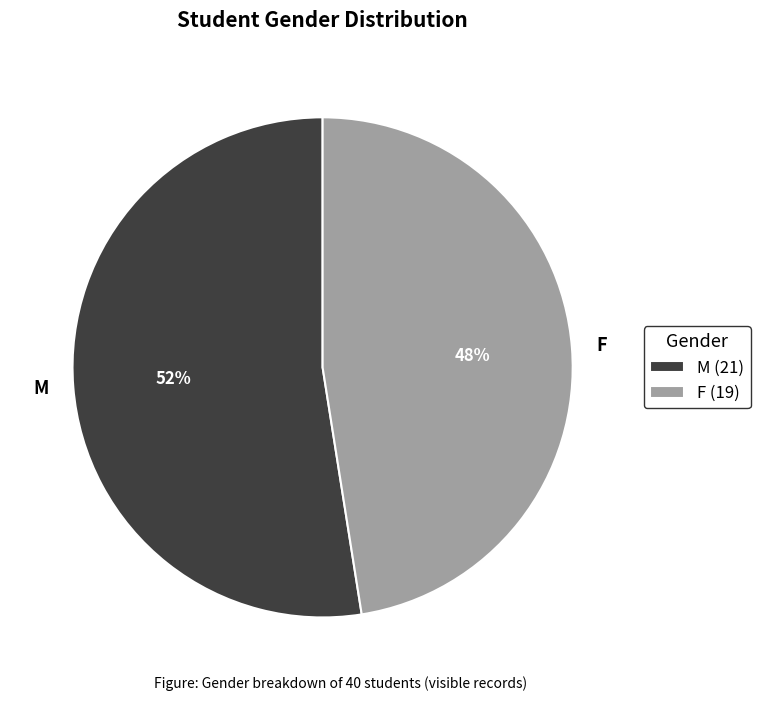

How many segments does this pie chart have?

2